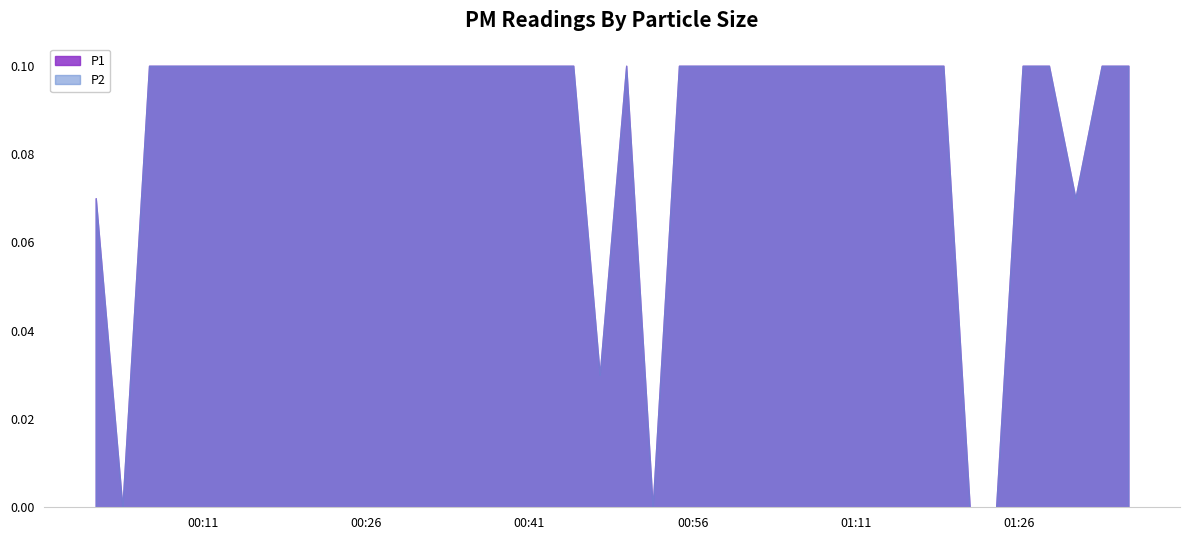

Where is P1 nearest to the value 0?

2023-02-11T00:03:35